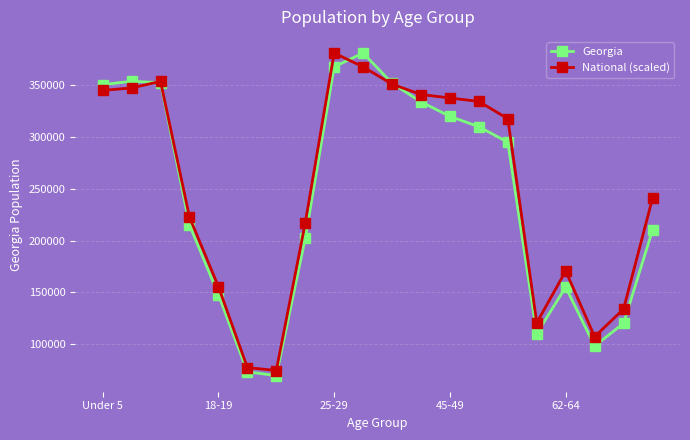

What is the lowest value of the National (scaled) series?

74351.5